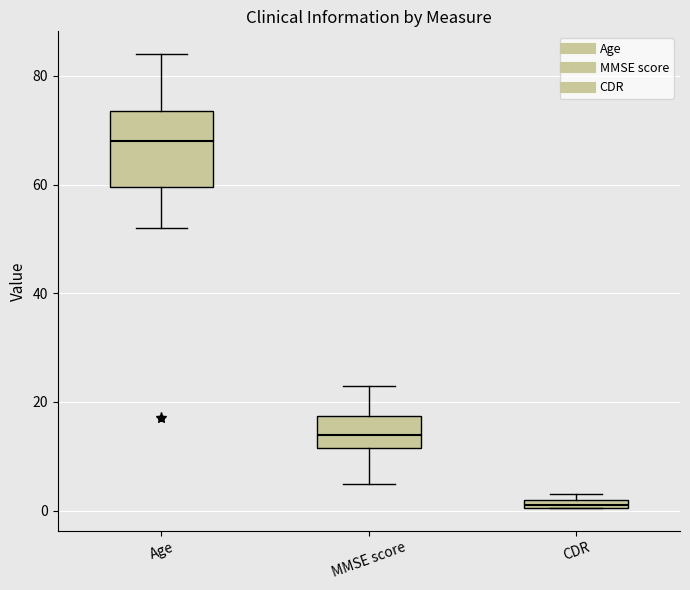

Where does the lower whisker of the box for MMSE score end on the y-axis? The values are not printed on the chart, so give them approximately, as read against the axis.

6